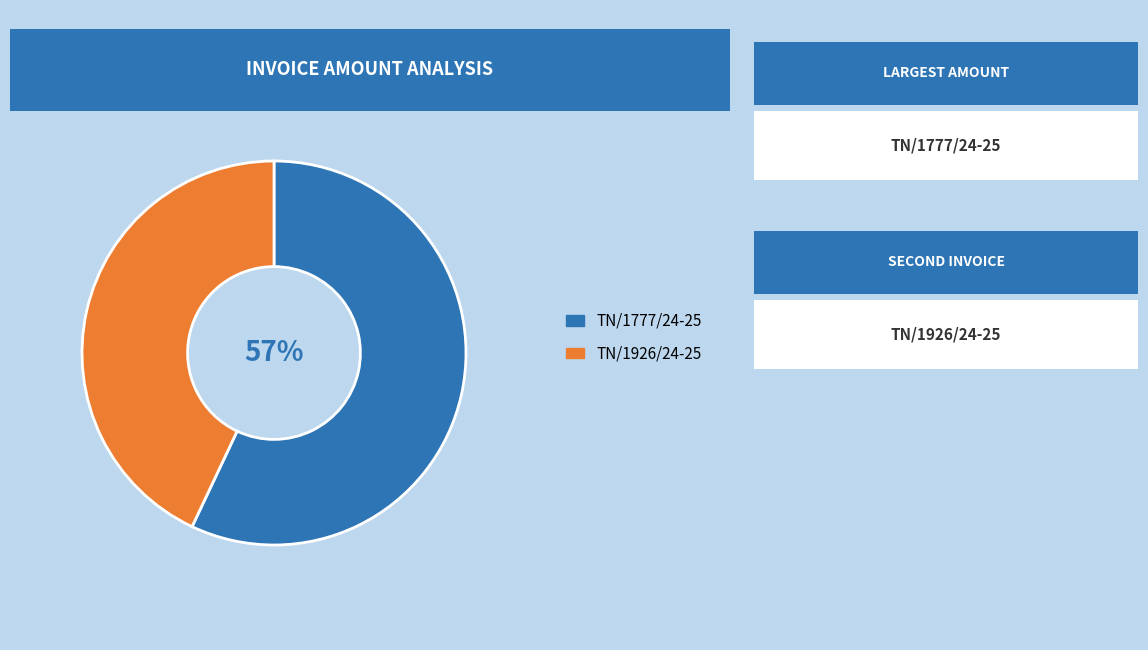

To the nearest percent, what is the difference between the largest and smallest slice percentages?

14%